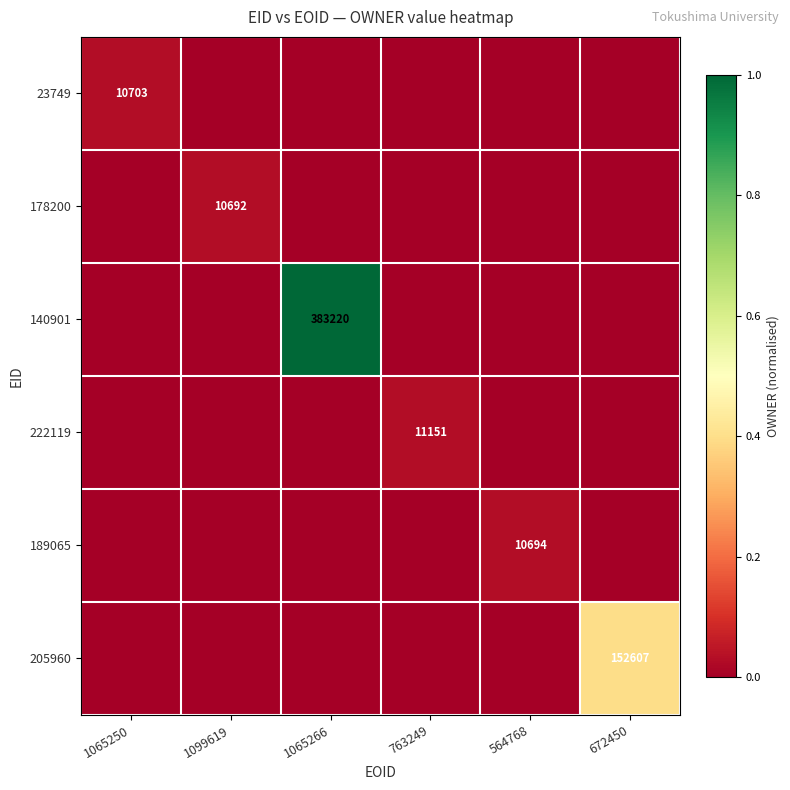

The value of 140901 at 1065266 is 383220. True or false?

True